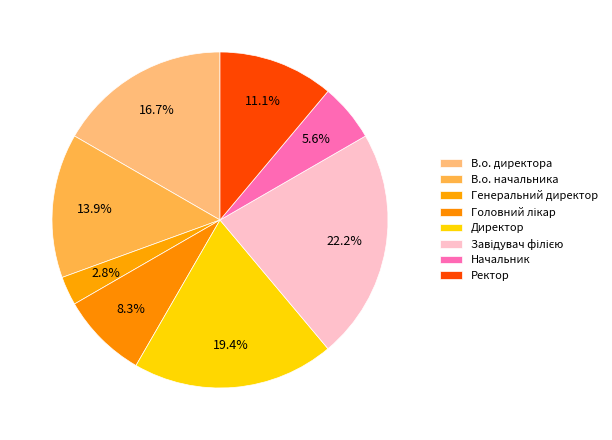

Which has a higher value, Начальник or Ректор?

Ректор